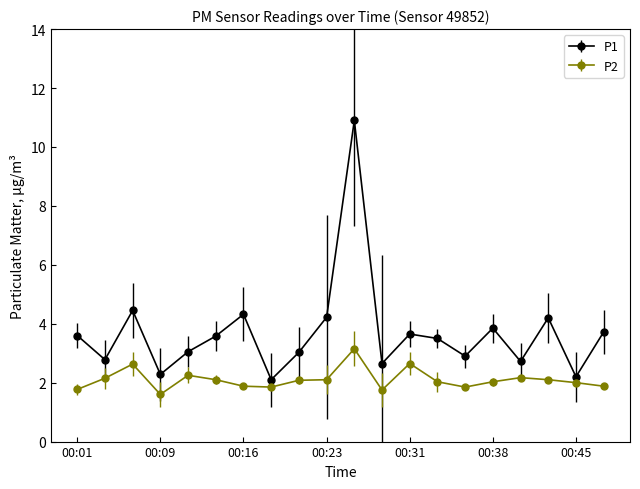

Rank the series by their average value, from lowest to highest.

P2, P1